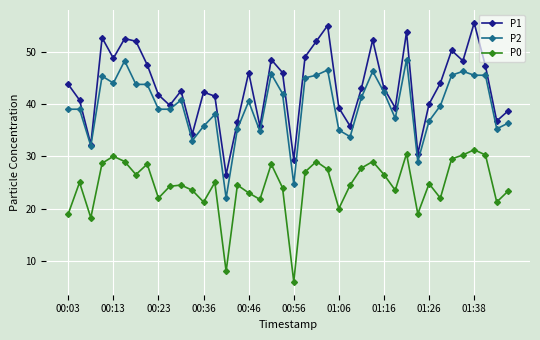

List the series in order of their peak value, lowest first.

P0, P2, P1